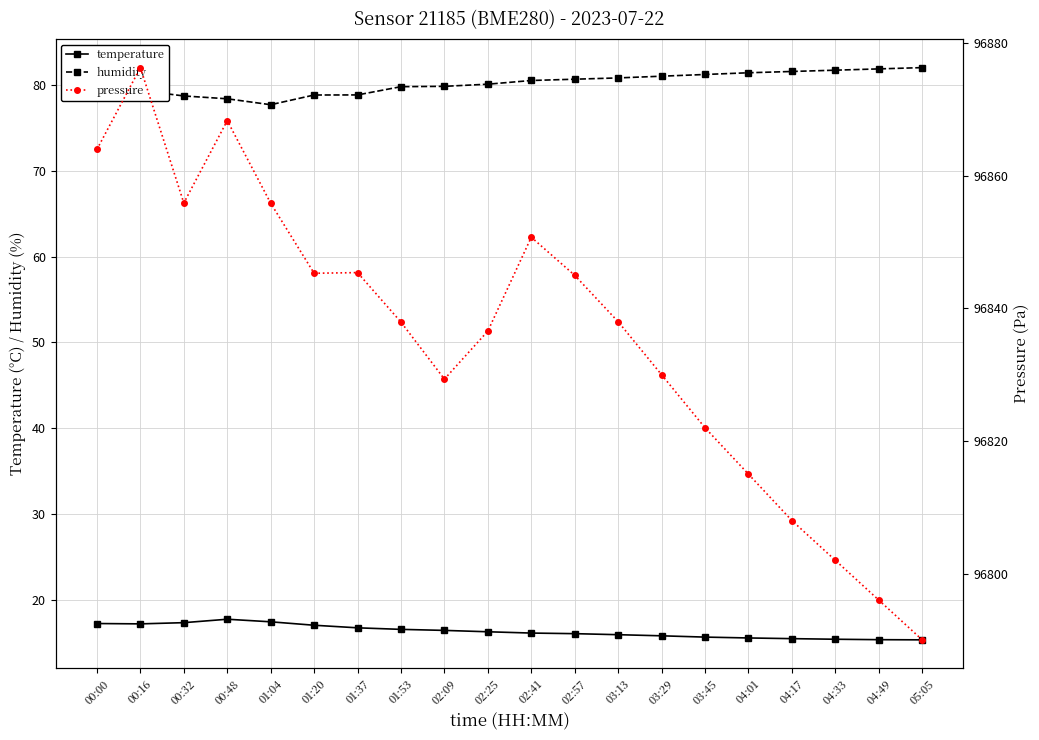

At how many categories does at least one series exceed 24088?

20